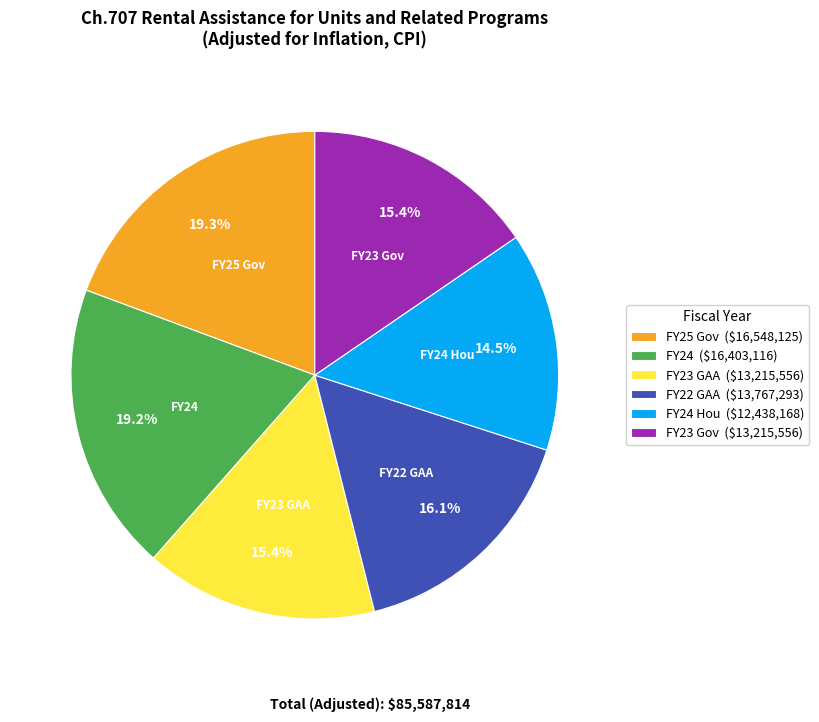

What is the smallest slice in the pie chart?

FY24 Hou ($12,438,168)